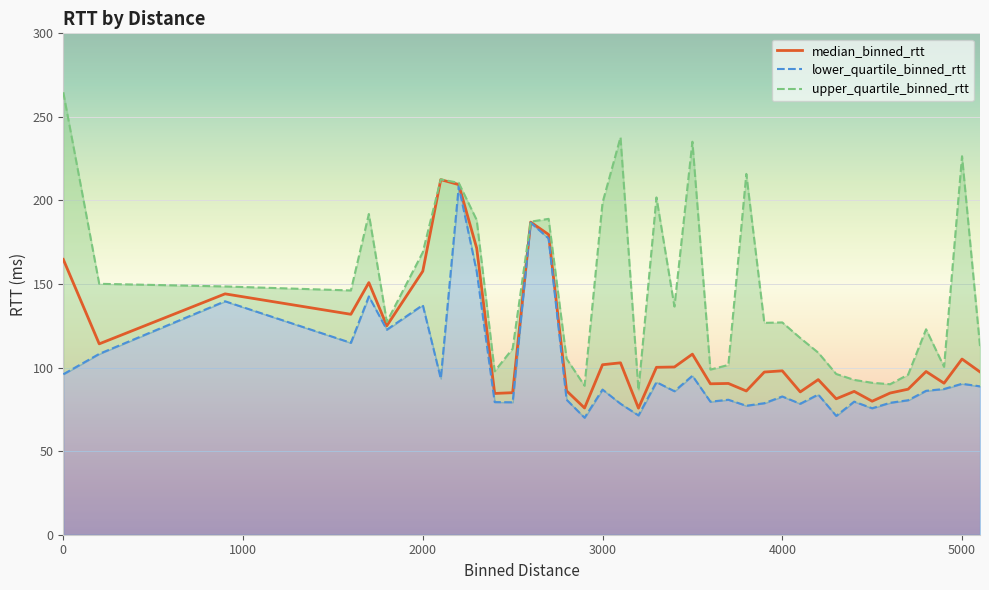

What is the difference between the maximum and minimum values in the median_binned_rtt series?

136.7